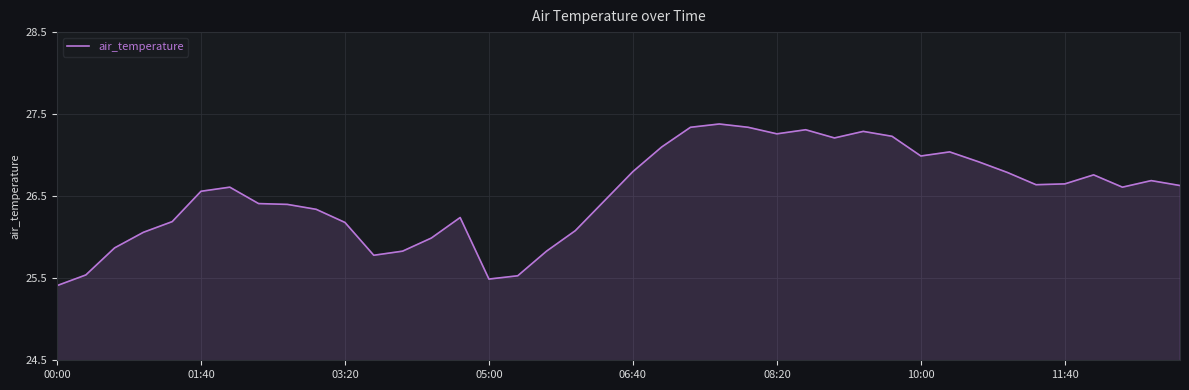

What is the smallest value displayed?

25.4